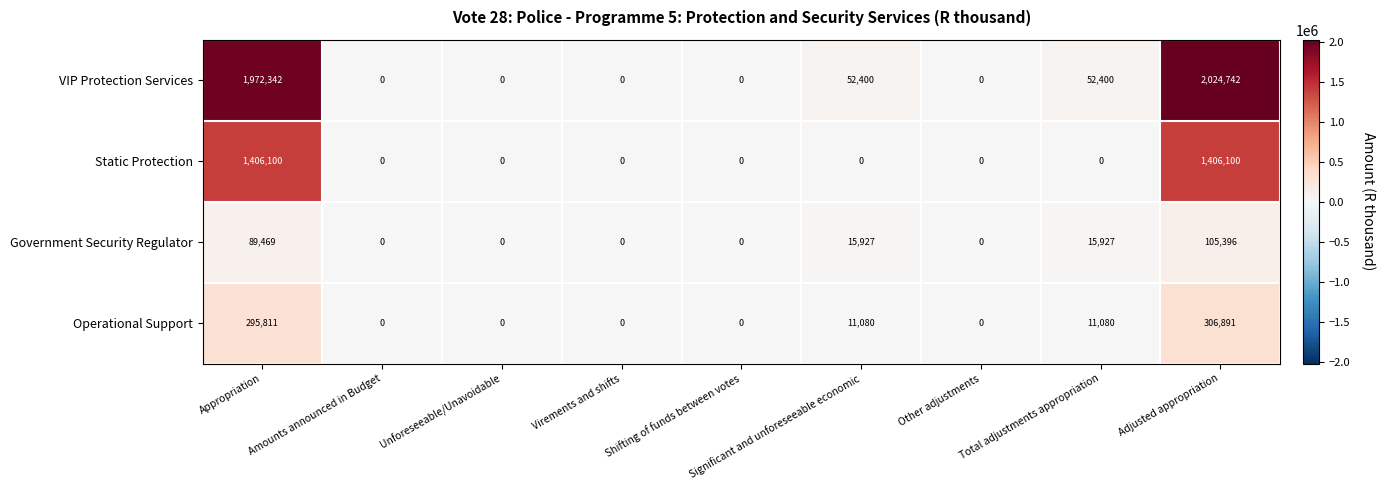

At which category does the chart reach its peak across all series?

Adjusted appropriation